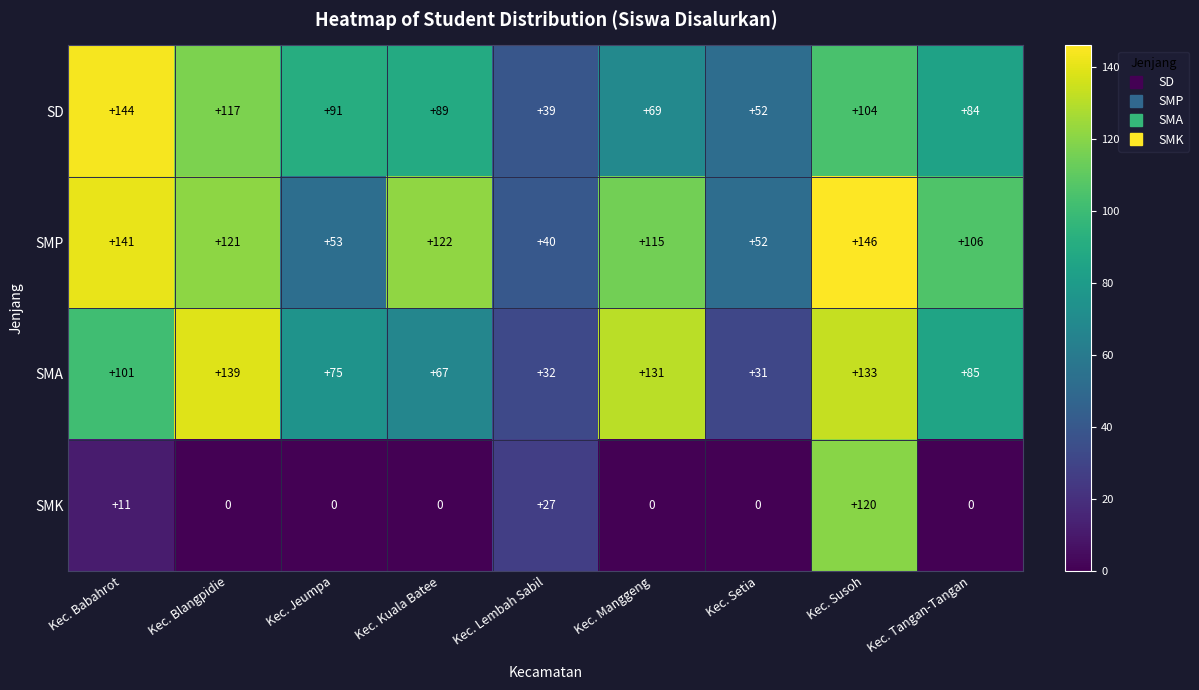

Which label corresponds to the largest value in the chart?

Kec. Susoh